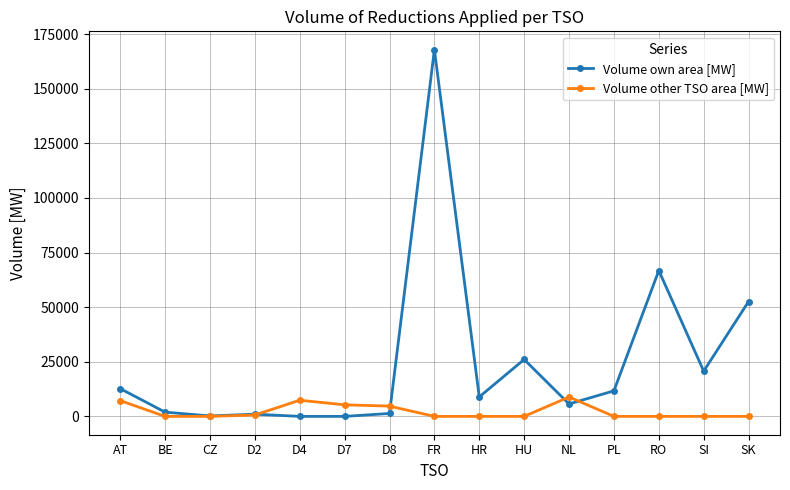

What is the maximum value for Volume other TSO area [MW]?

8865